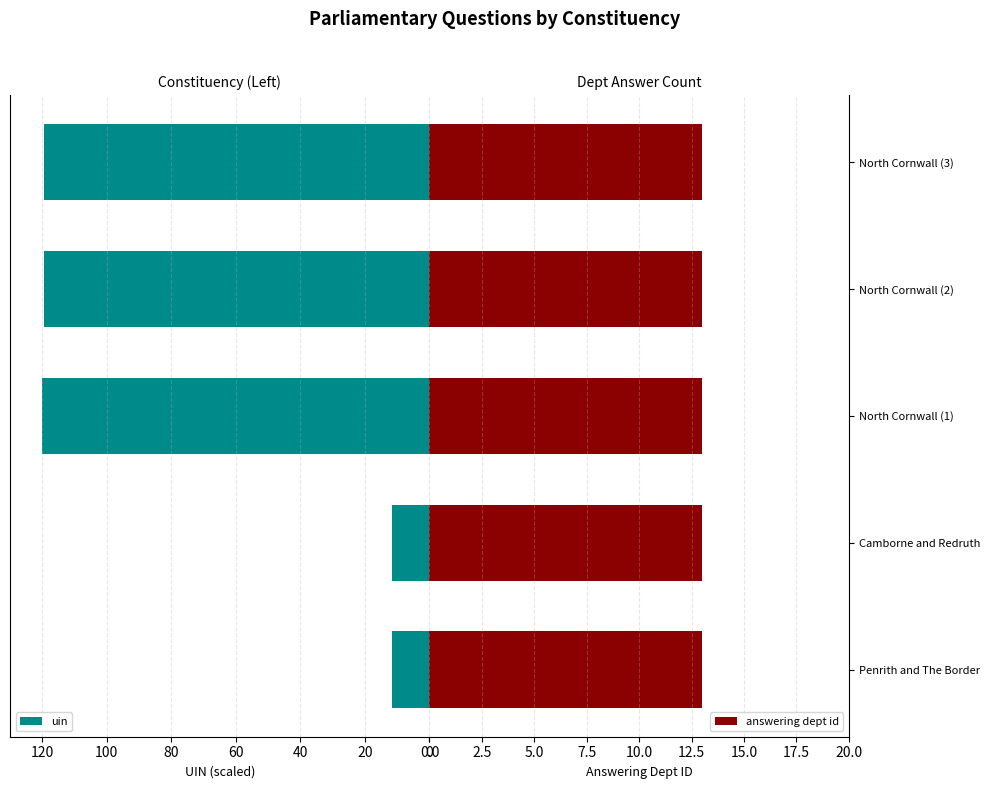

What is the difference between the maximum and second lowest values in the uin series?

108.4